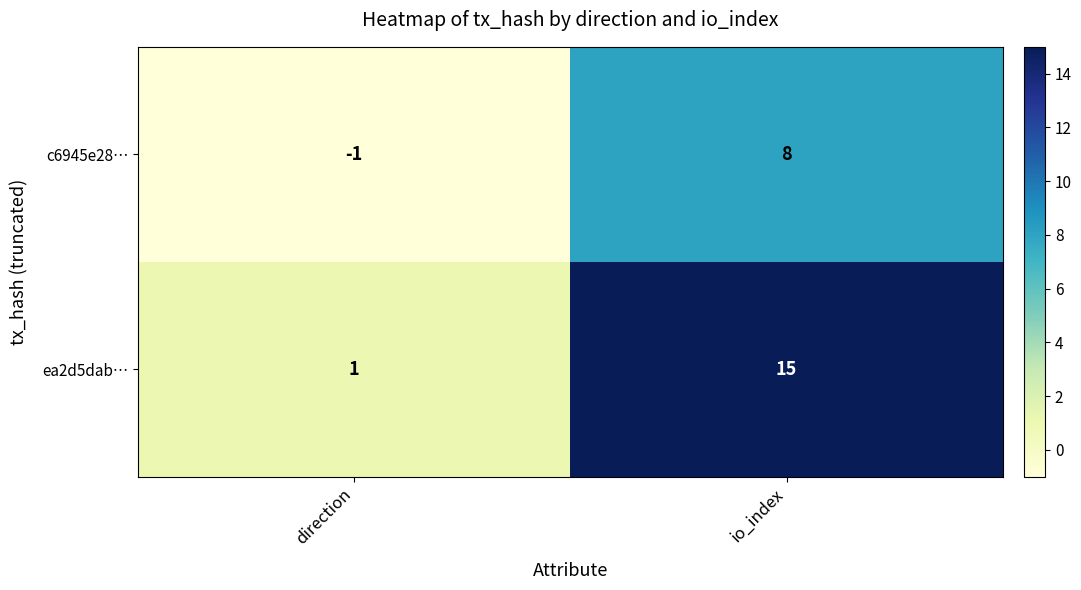

Reading left to right, extract all data points from this chart.

c6945e28…: -1	8
ea2d5dab…: 1	15